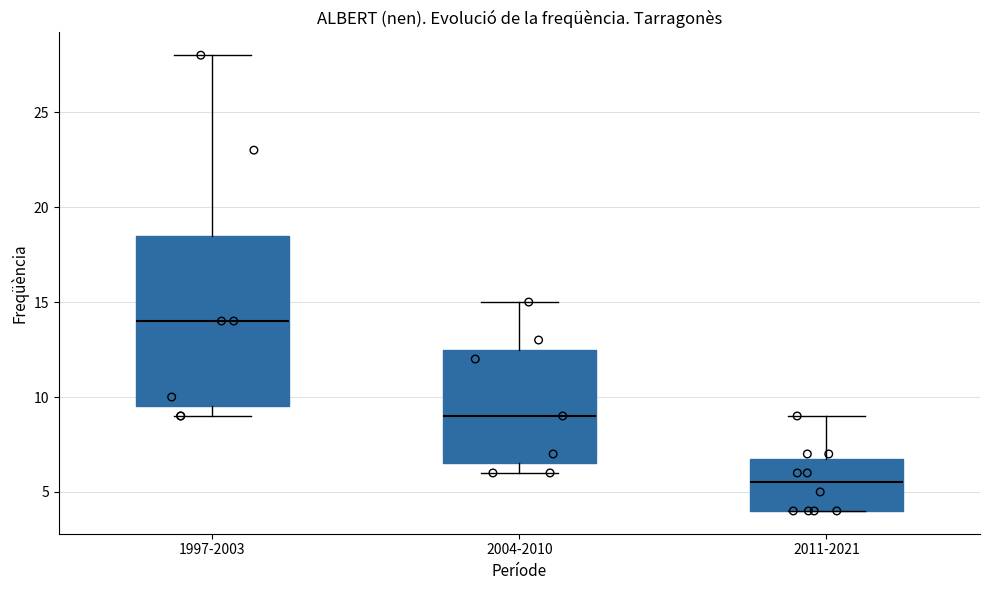

Comparing the boxes themselves (not the whiskers), which one is the tallest?

1997-2003